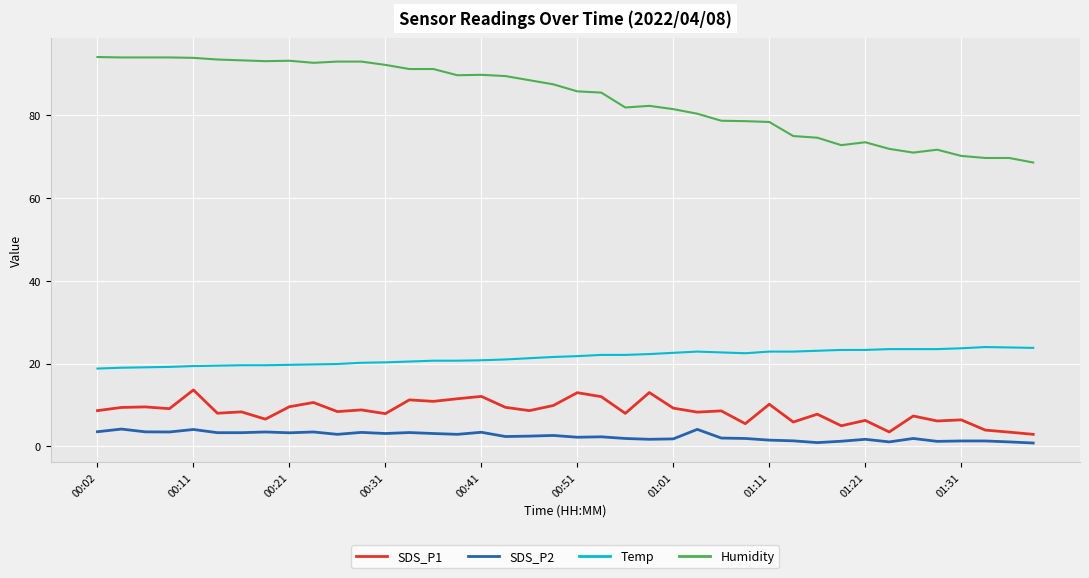

What is the average value of the Temp series?

21.5